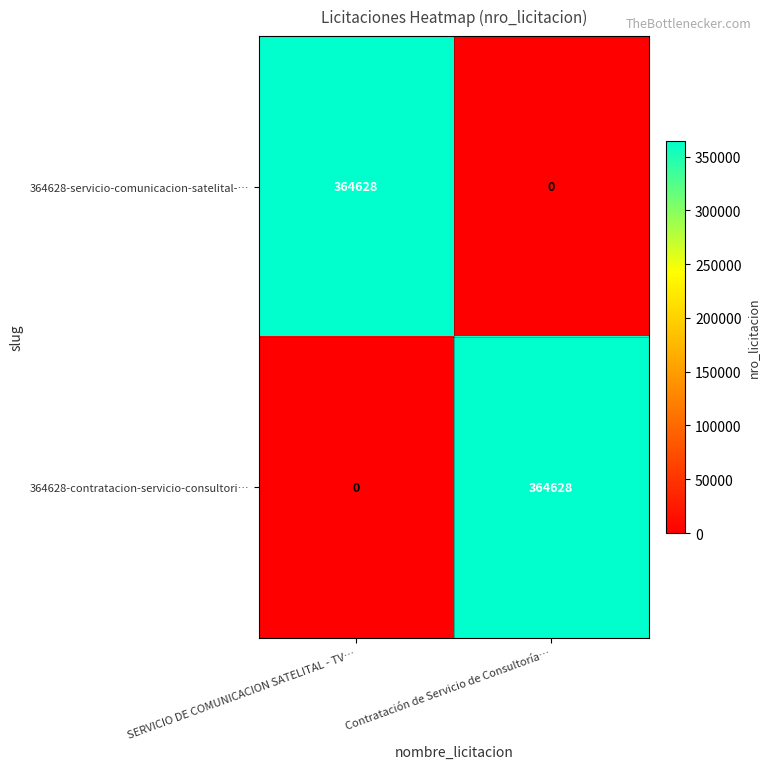

What is the difference between the highest and lowest values at Contratación de Servicio de Consultoría…?

364628